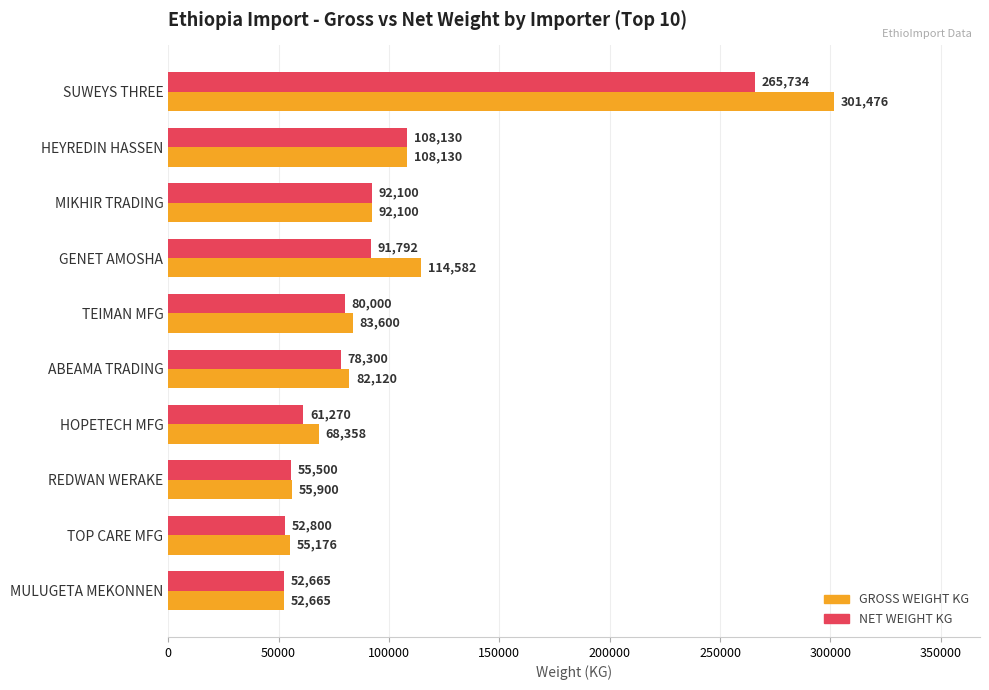

Rank the series by their average value, from lowest to highest.

NET WEIGHT KG, GROSS WEIGHT KG